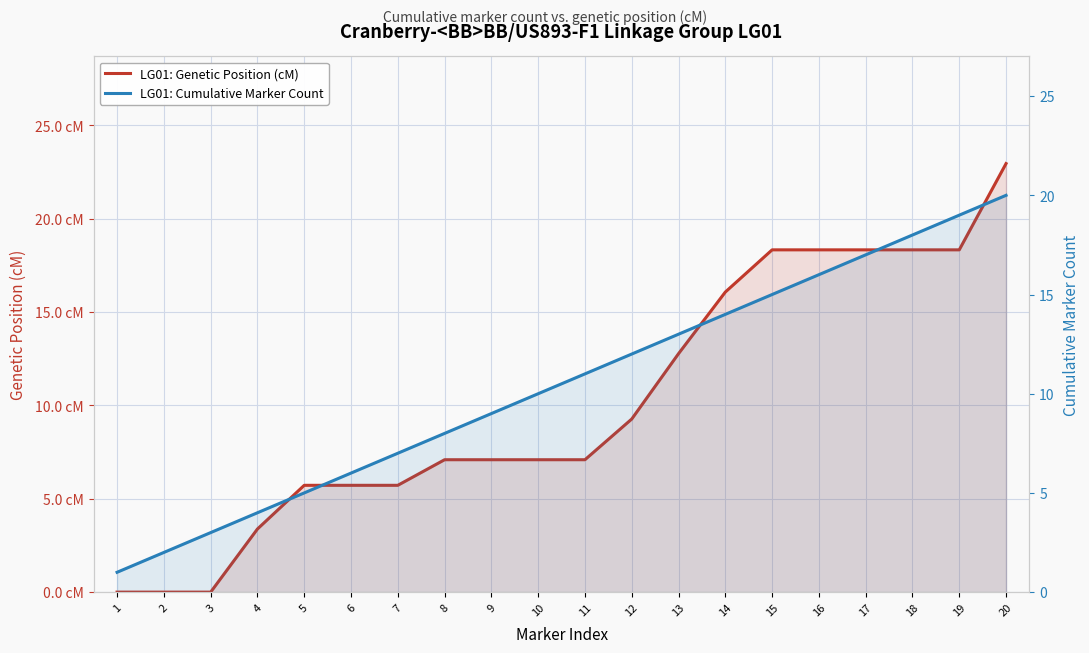

What is the total value across all series at 17?

35.3